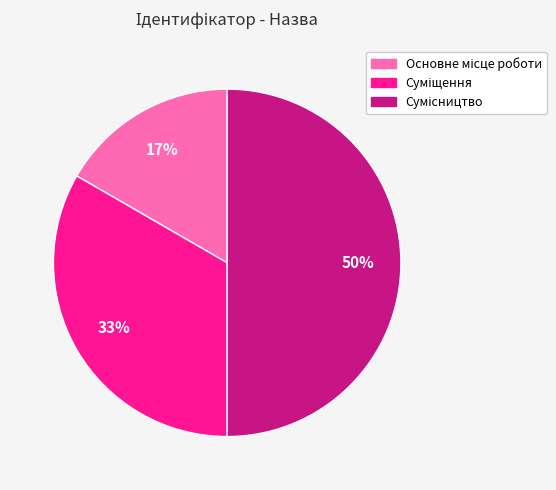

To the nearest percent, what is the difference between the largest and smallest slice percentages?

33%